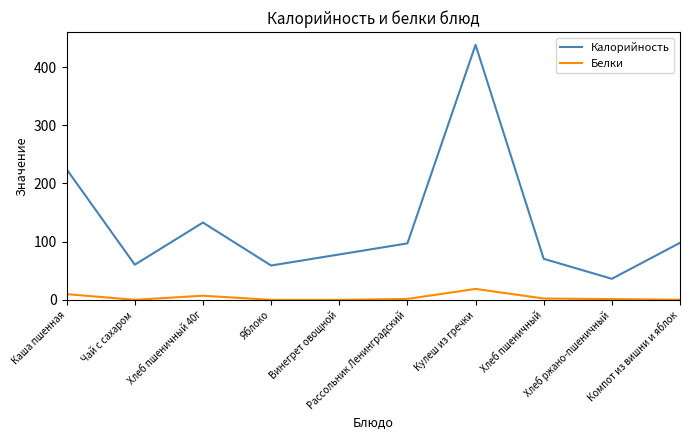

What is the difference between the maximum and minimum values in the Белки series?

18.8